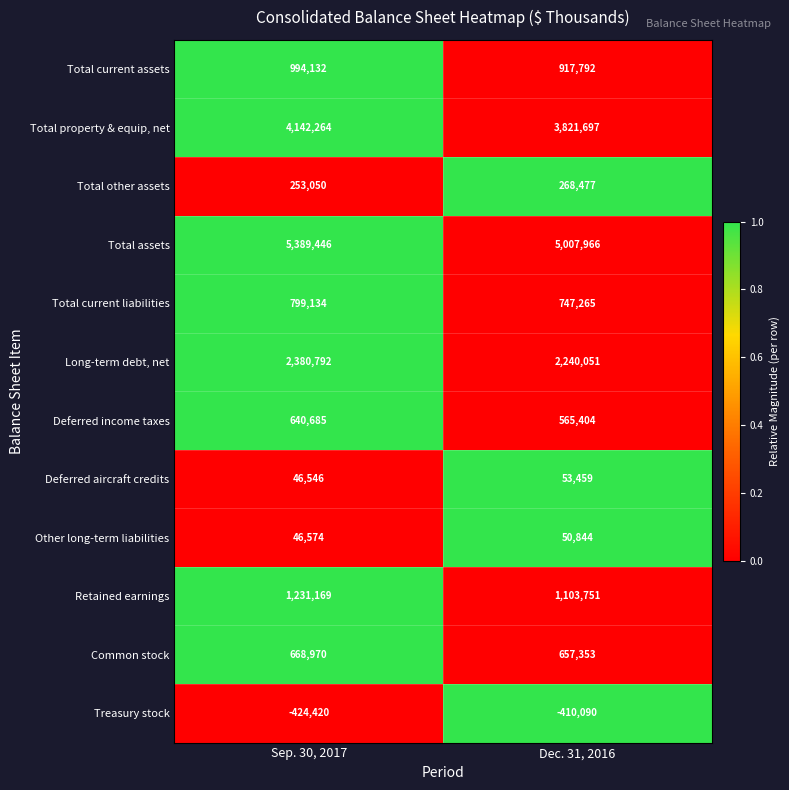

Which series has the largest range (max minus min)?

Total assets